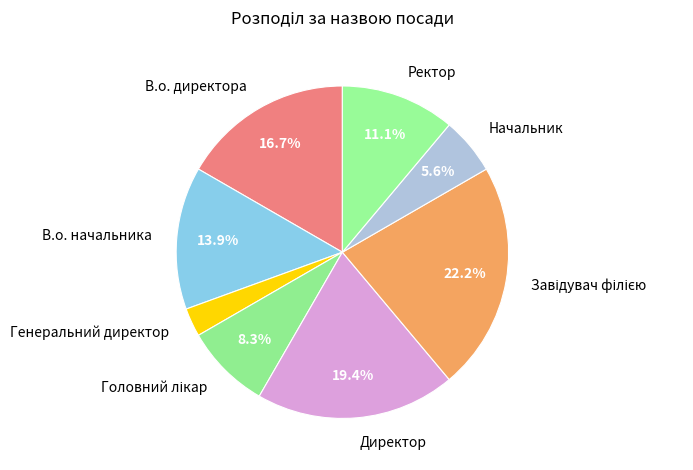

How many slices are in this pie chart?

8